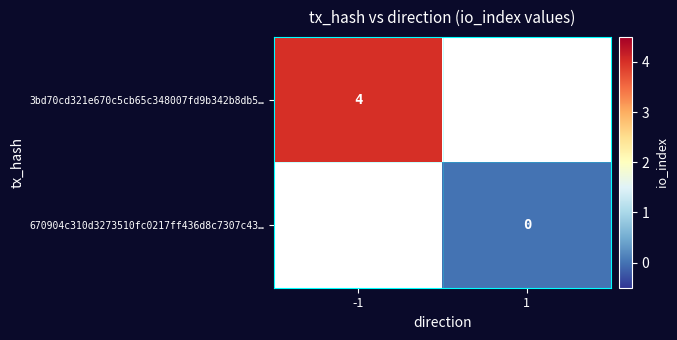

How many series are shown in this chart?

2